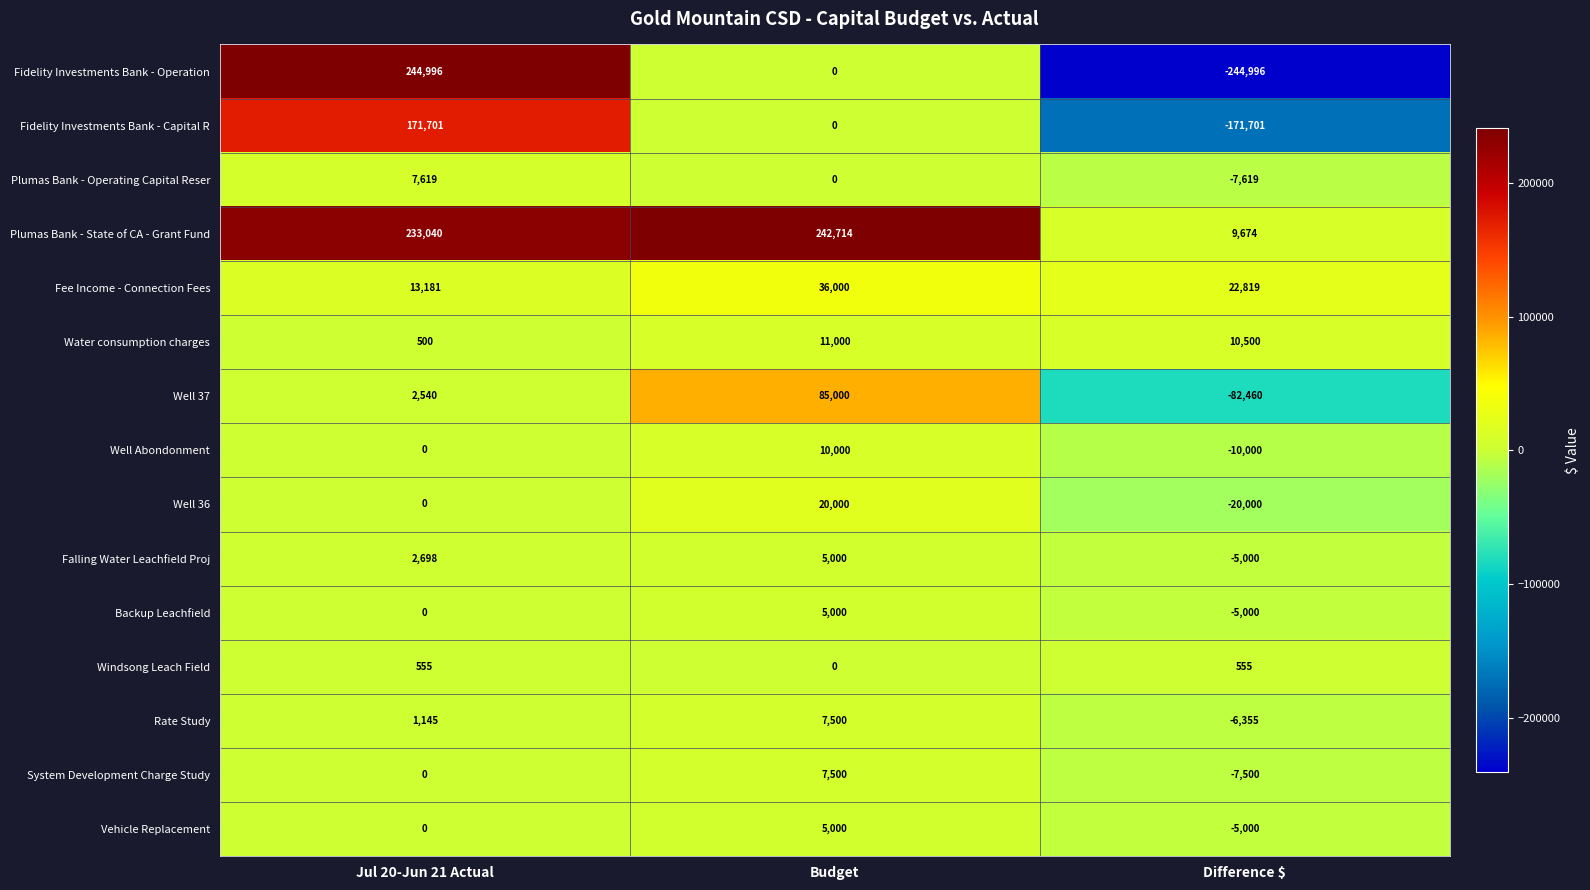

The value of Plumas Bank - State of CA - Grant Fund at Difference $ is 9674. True or false?

True